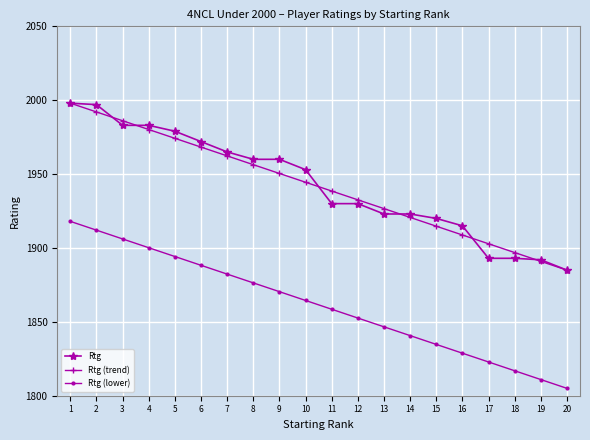

Rank the categories by Rtg (trend) value from lowest to highest.

20, 19, 18, 17, 16, 15, 14, 13, 12, 11, 10, 9, 8, 7, 6, 5, 4, 3, 2, 1